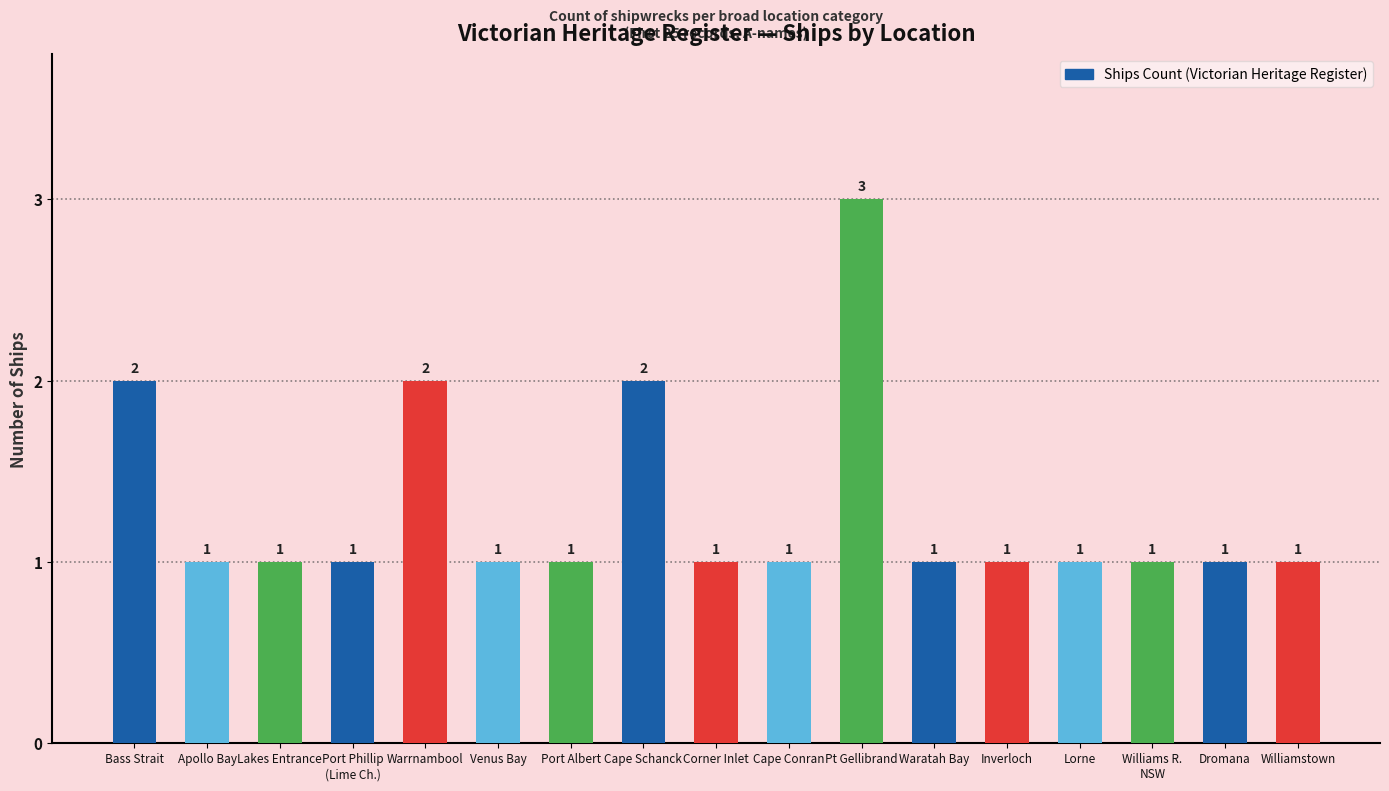

Reading left to right, list all the values displayed in this chart.

Bass Strait=2	Apollo Bay=1	Lakes Entrance=1	Port Phillip
(Lime Ch.)=1	Warrnambool=2	Venus Bay=1	Port Albert=1	Cape Schanck=2	Corner Inlet=1	Cape Conran=1	Pt Gellibrand=3	Waratah Bay=1	Inverloch=1	Lorne=1	Williams R.
NSW=1	Dromana=1	Williamstown=1